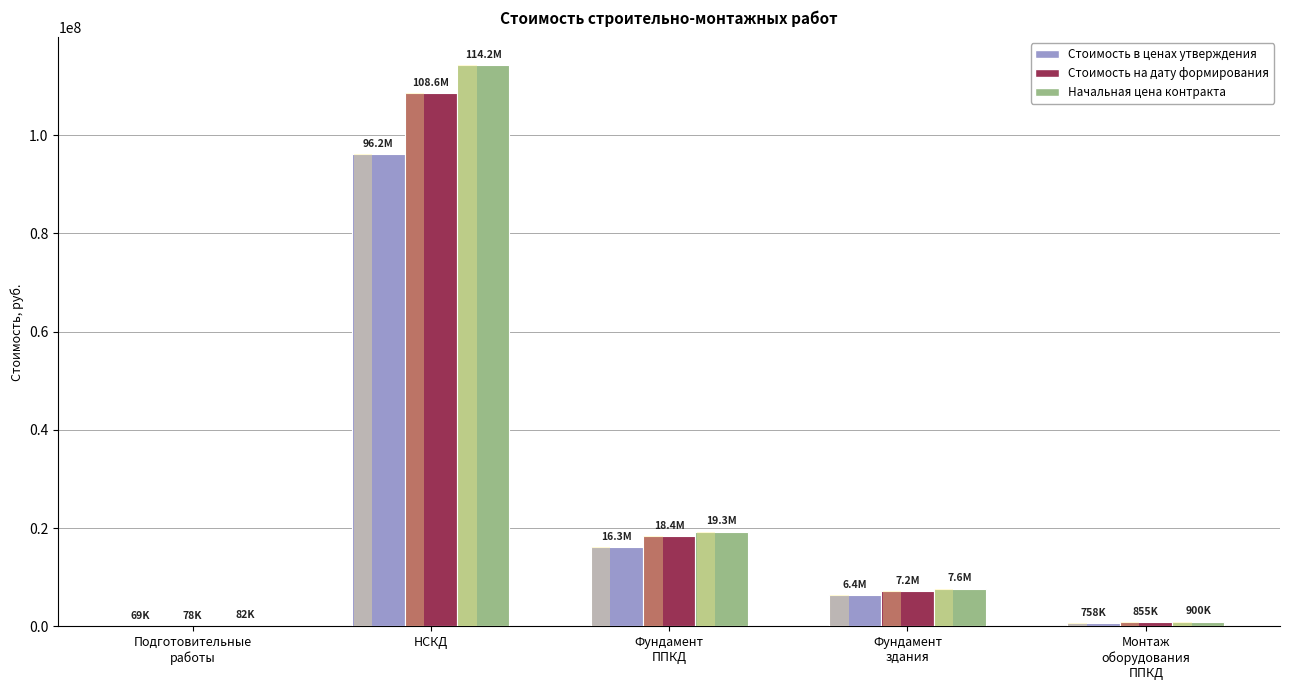

What is the difference between the highest and lowest values at Фундамент
ППКД?

3037329